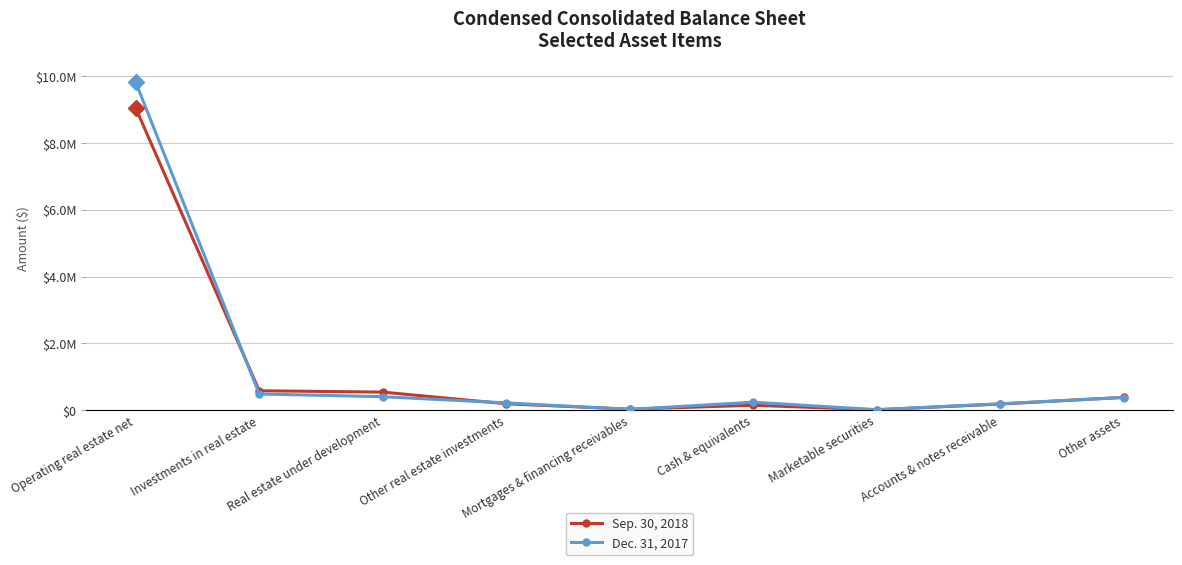

Reading left to right, transcribe all the data shown in this chart.

Sep. 30, 2018: Operating real estate net=9043480	Investments in real estate=580737	Real estate under development=540188	Other real estate investments=191029	Mortgages & financing receivables=29222	Cash & equivalents=146386	Marketable securities=12026	Accounts & notes receivable=183440	Other assets=383013
Dec. 31, 2017: Operating real estate net=9817875	Investments in real estate=483861	Real estate under development=402518	Other real estate investments=217584	Mortgages & financing receivables=21838	Cash & equivalents=238513	Marketable securities=13265	Accounts & notes receivable=189757	Other assets=378515